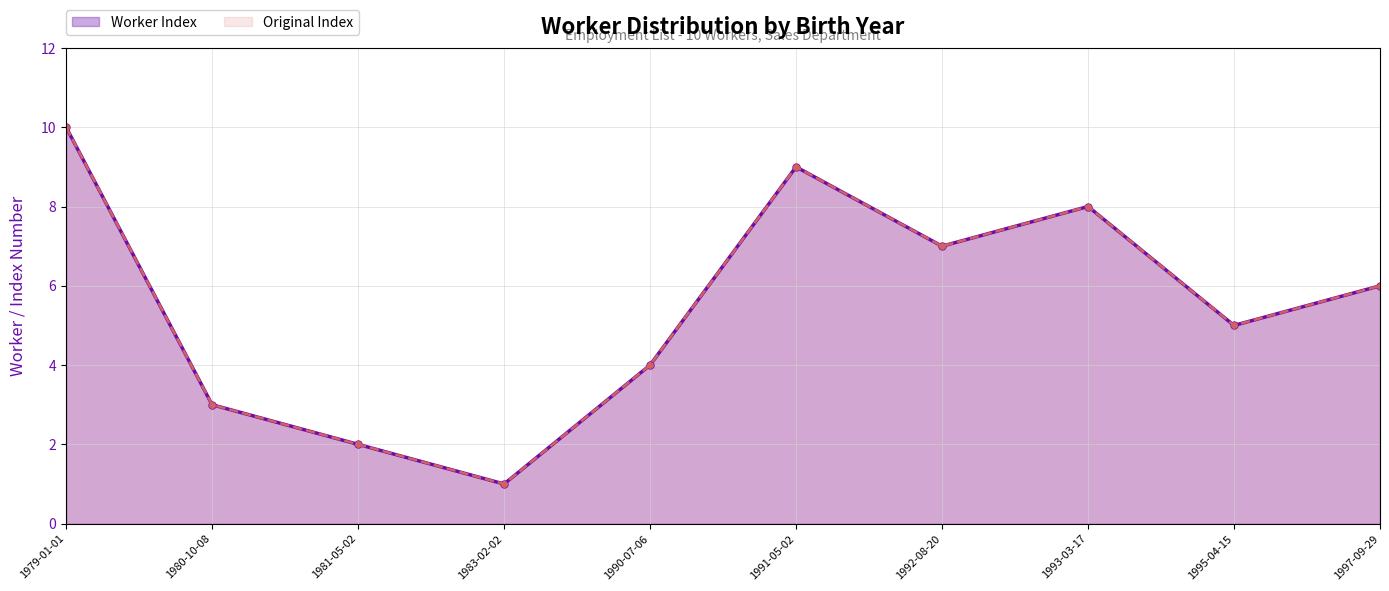

What is the difference between the maximum and minimum values in the Worker Index series?

9